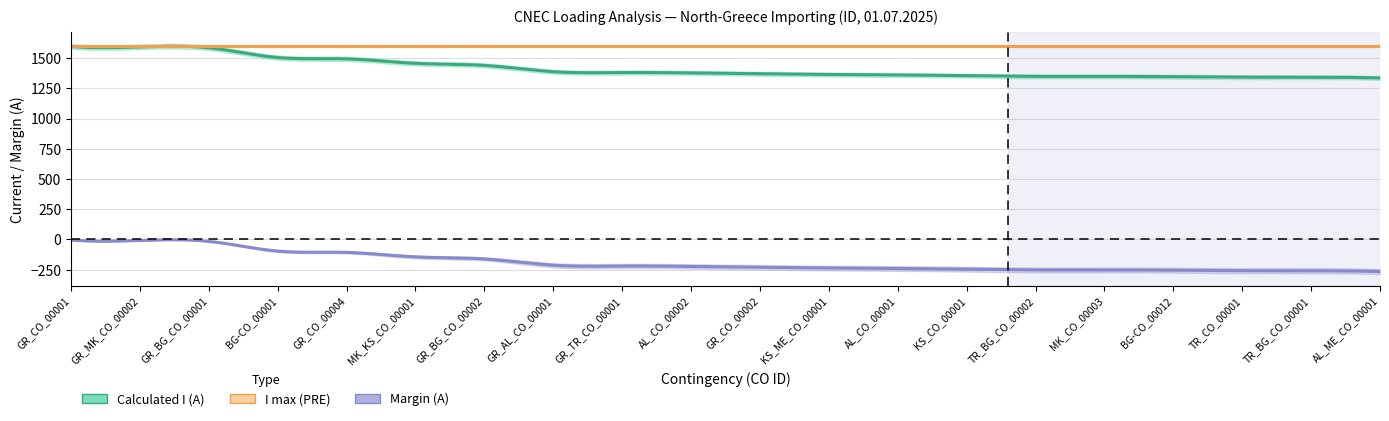

Reading left to right, transcribe all the data shown in this chart.

Calculated I (A): GR_CO_00001=1596	GR_MK_CO_00002=1592	GR_BG_CO_00001=1584	BG-CO_00001=1504	GR_CO_00004=1493	MK_KS_CO_00001=1456	GR_BG_CO_00002=1439	GR_AL_CO_00001=1387	GR_TR_CO_00001=1380	AL_CO_00002=1377	GR_CO_00002=1370	KS_ME_CO_00001=1364	AL_CO_00001=1360	KS_CO_00001=1354	TR_BG_CO_00002=1348	MK_CO_00003=1348	BG-CO_00012=1346	TR_CO_00001=1342	TR_BG_CO_00001=1342	AL_ME_CO_00001=1335
I max (PRE): GR_CO_00001=1600	GR_MK_CO_00002=1600	GR_BG_CO_00001=1600	BG-CO_00001=1600	GR_CO_00004=1600	MK_KS_CO_00001=1600	GR_BG_CO_00002=1600	GR_AL_CO_00001=1600	GR_TR_CO_00001=1600	AL_CO_00002=1600	GR_CO_00002=1600	KS_ME_CO_00001=1600	AL_CO_00001=1600	KS_CO_00001=1600	TR_BG_CO_00002=1600	MK_CO_00003=1600	BG-CO_00012=1600	TR_CO_00001=1600	TR_BG_CO_00001=1600	AL_ME_CO_00001=1600
Margin (A): GR_CO_00001=-4	GR_MK_CO_00002=-8	GR_BG_CO_00001=-16	BG-CO_00001=-96	GR_CO_00004=-107	MK_KS_CO_00001=-144	GR_BG_CO_00002=-161	GR_AL_CO_00001=-213	GR_TR_CO_00001=-220	AL_CO_00002=-223	GR_CO_00002=-230	KS_ME_CO_00001=-236	AL_CO_00001=-240	KS_CO_00001=-246	TR_BG_CO_00002=-252	MK_CO_00003=-252	BG-CO_00012=-254	TR_CO_00001=-258	TR_BG_CO_00001=-258	AL_ME_CO_00001=-265